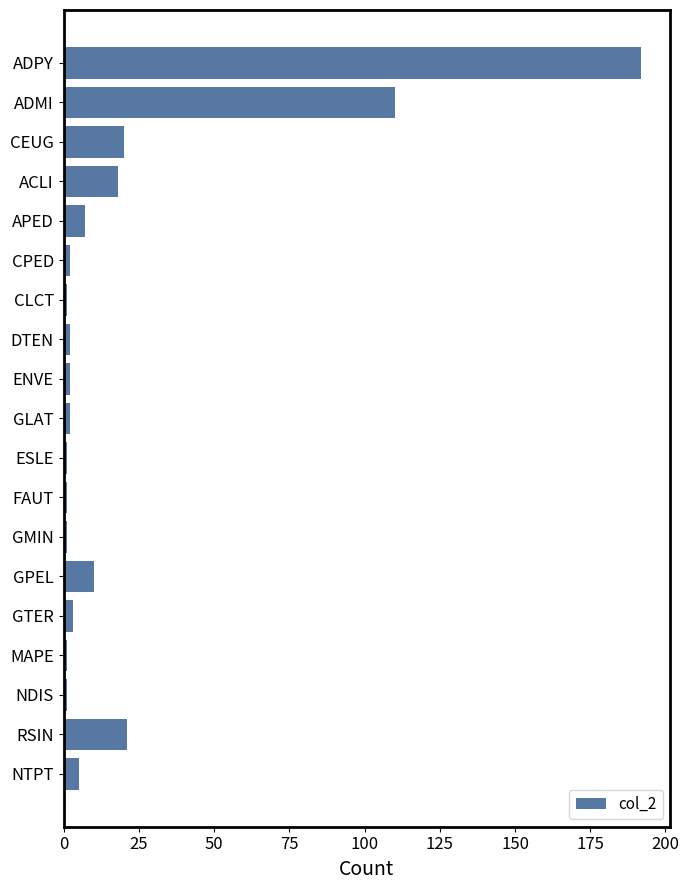

Count the number of categories in the chart.

19